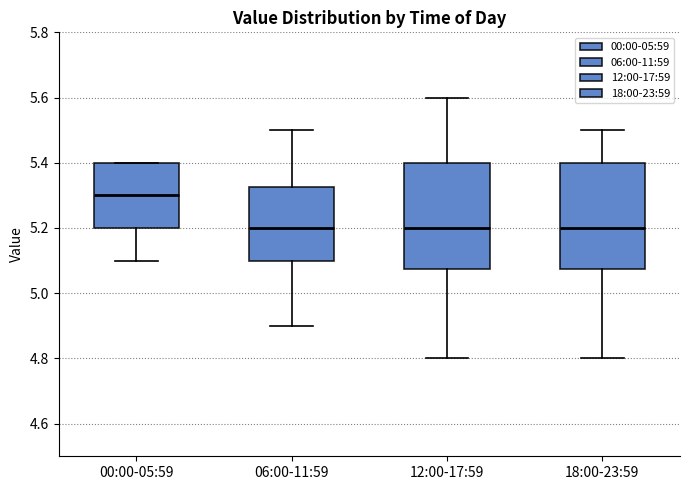

Reading left to right, transcribe this box plot: for each box, give where its median line is, the range the box spans, and where its two whiskers end, as read against the y-axis. The values are not printed on the chart, so give them approximately, as read against the axis.

00:00-05:59: median 5.30, box 5.20 to 5.40, whiskers 5.10 to 5.40
06:00-11:59: median 5.20, box 5.10 to 5.32, whiskers 4.90 to 5.50
12:00-17:59: median 5.20, box 5.08 to 5.40, whiskers 4.80 to 5.60
18:00-23:59: median 5.20, box 5.08 to 5.40, whiskers 4.80 to 5.50